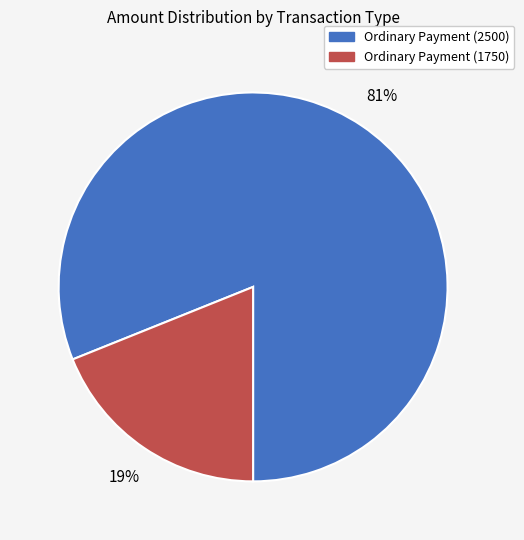

Which has a higher value, Ordinary Payment (2500) or Ordinary Payment (1750)?

Ordinary Payment (2500)